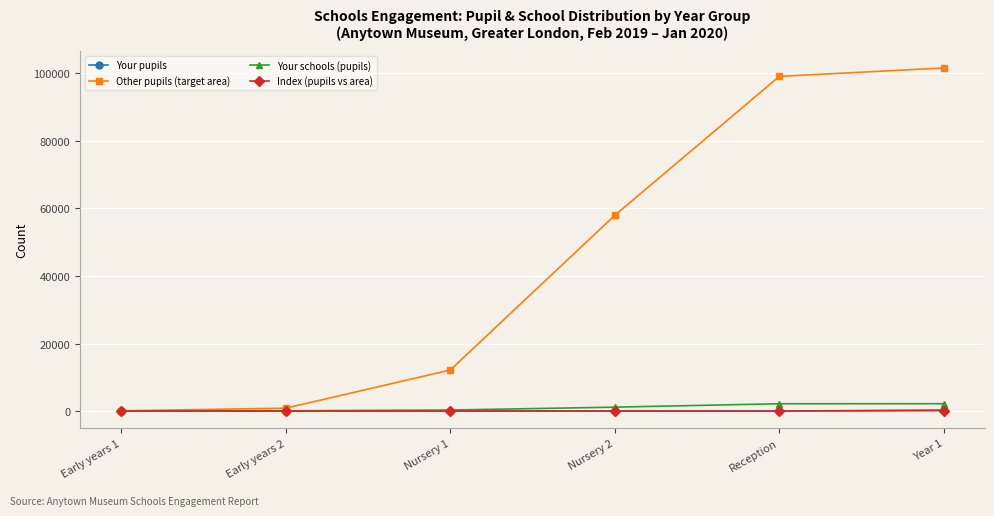

What is the label of the 2nd point from the left?

Early years 2